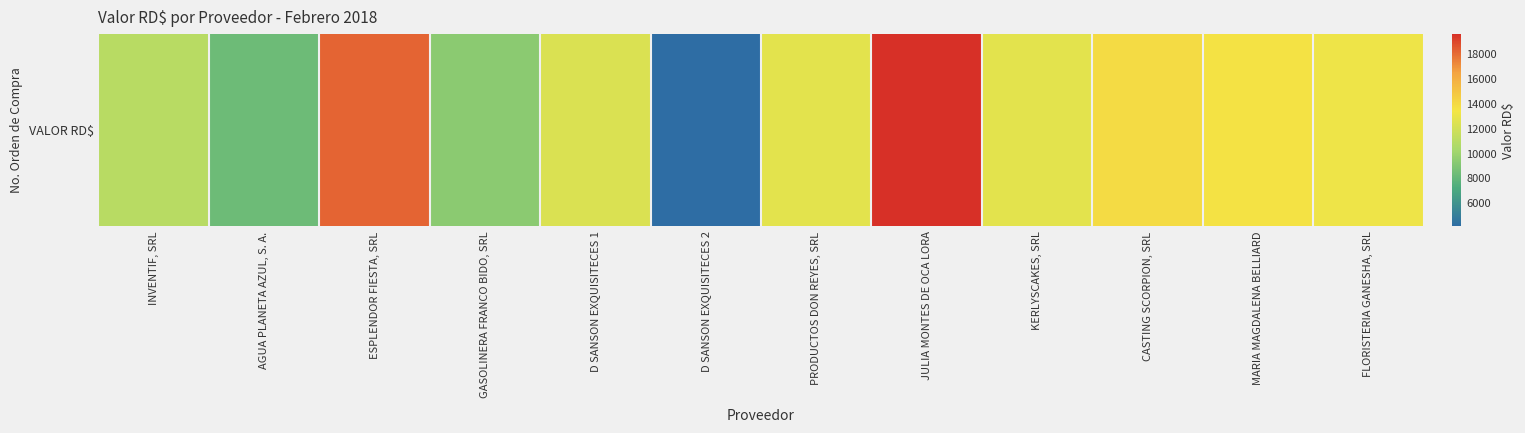

What is the difference between the second highest and second lowest values?

9855.5